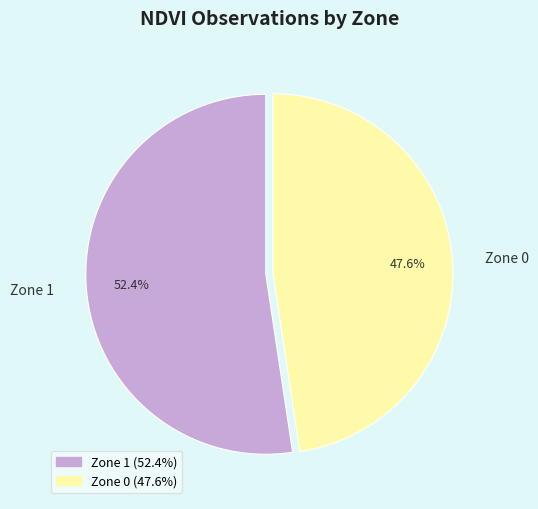

Which slice represents more than half of the pie?

Zone 1